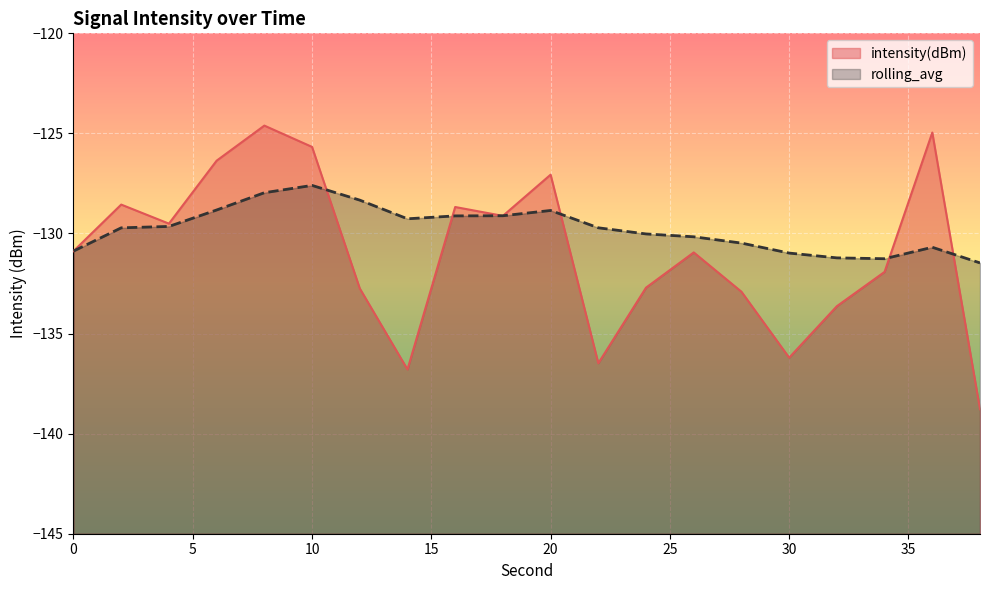

At which category does rolling_avg reach its first local peak?

10